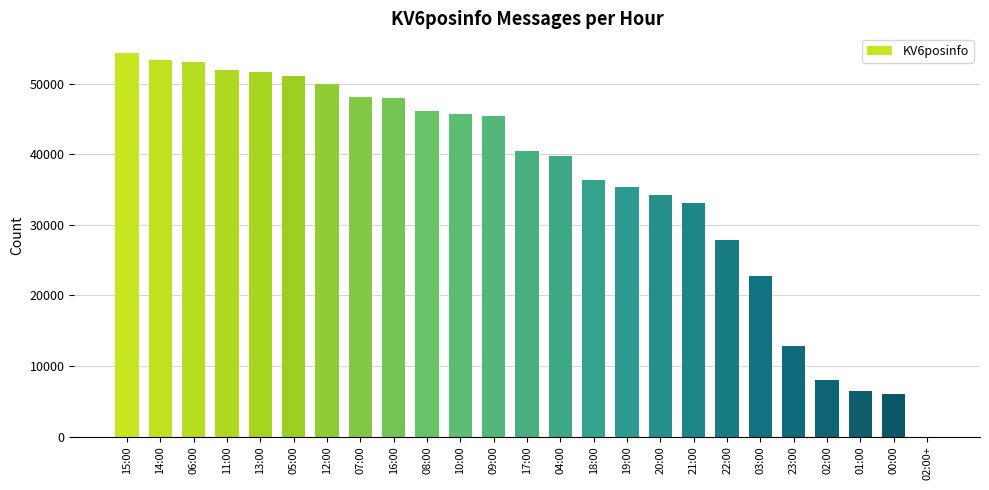

How many distinct data groups are displayed?

1